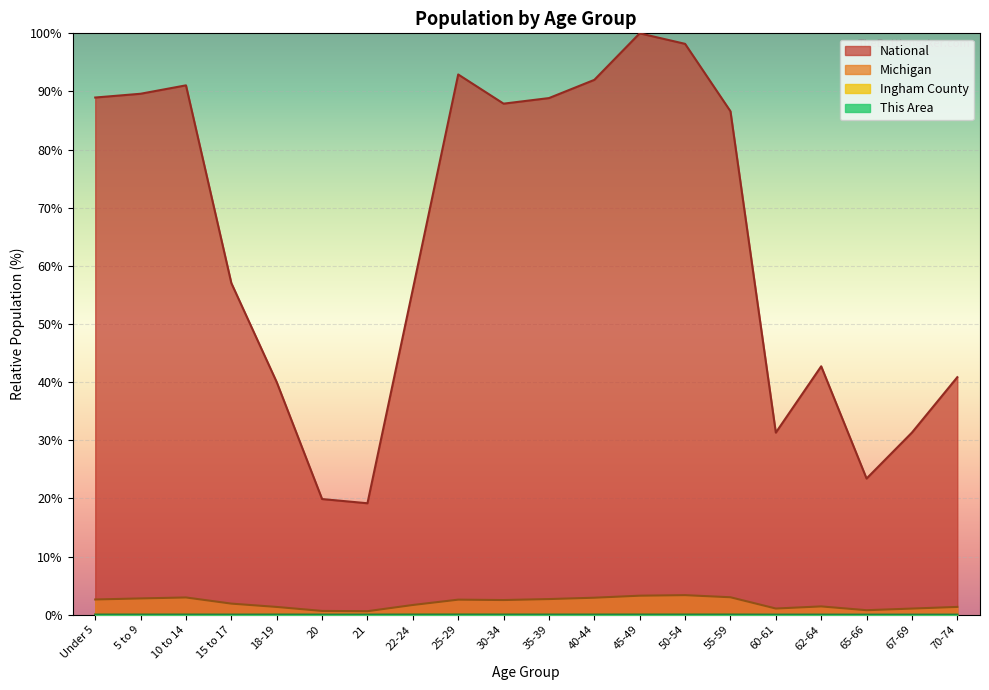

Does the chart display data point markers on the line(s)?

No